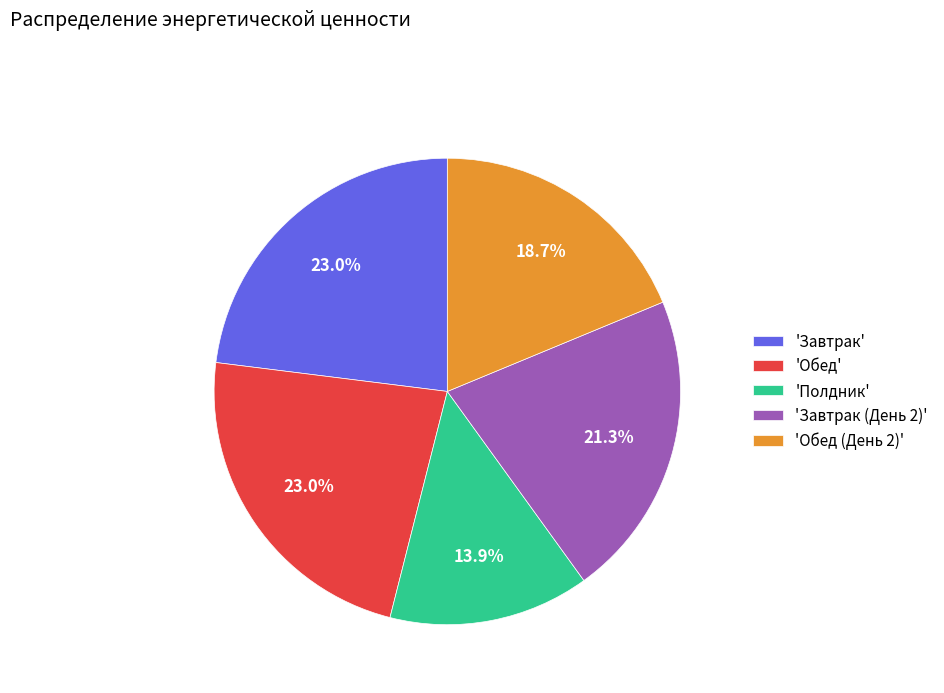

What is the total percentage of 'Завтрак' and 'Завтрак (День 2)'?

44.3%